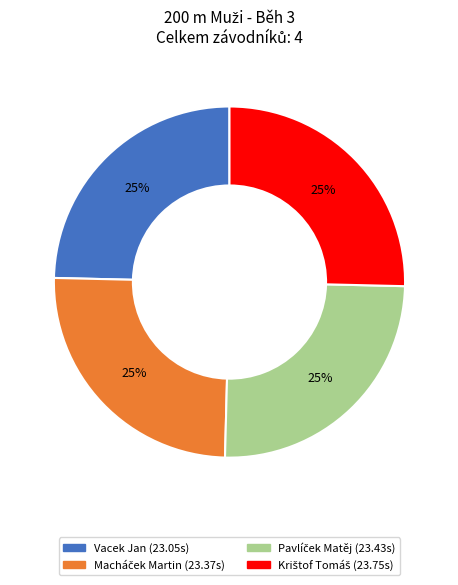

True or false: Vacek Jan accounts for 25% of the total.

True